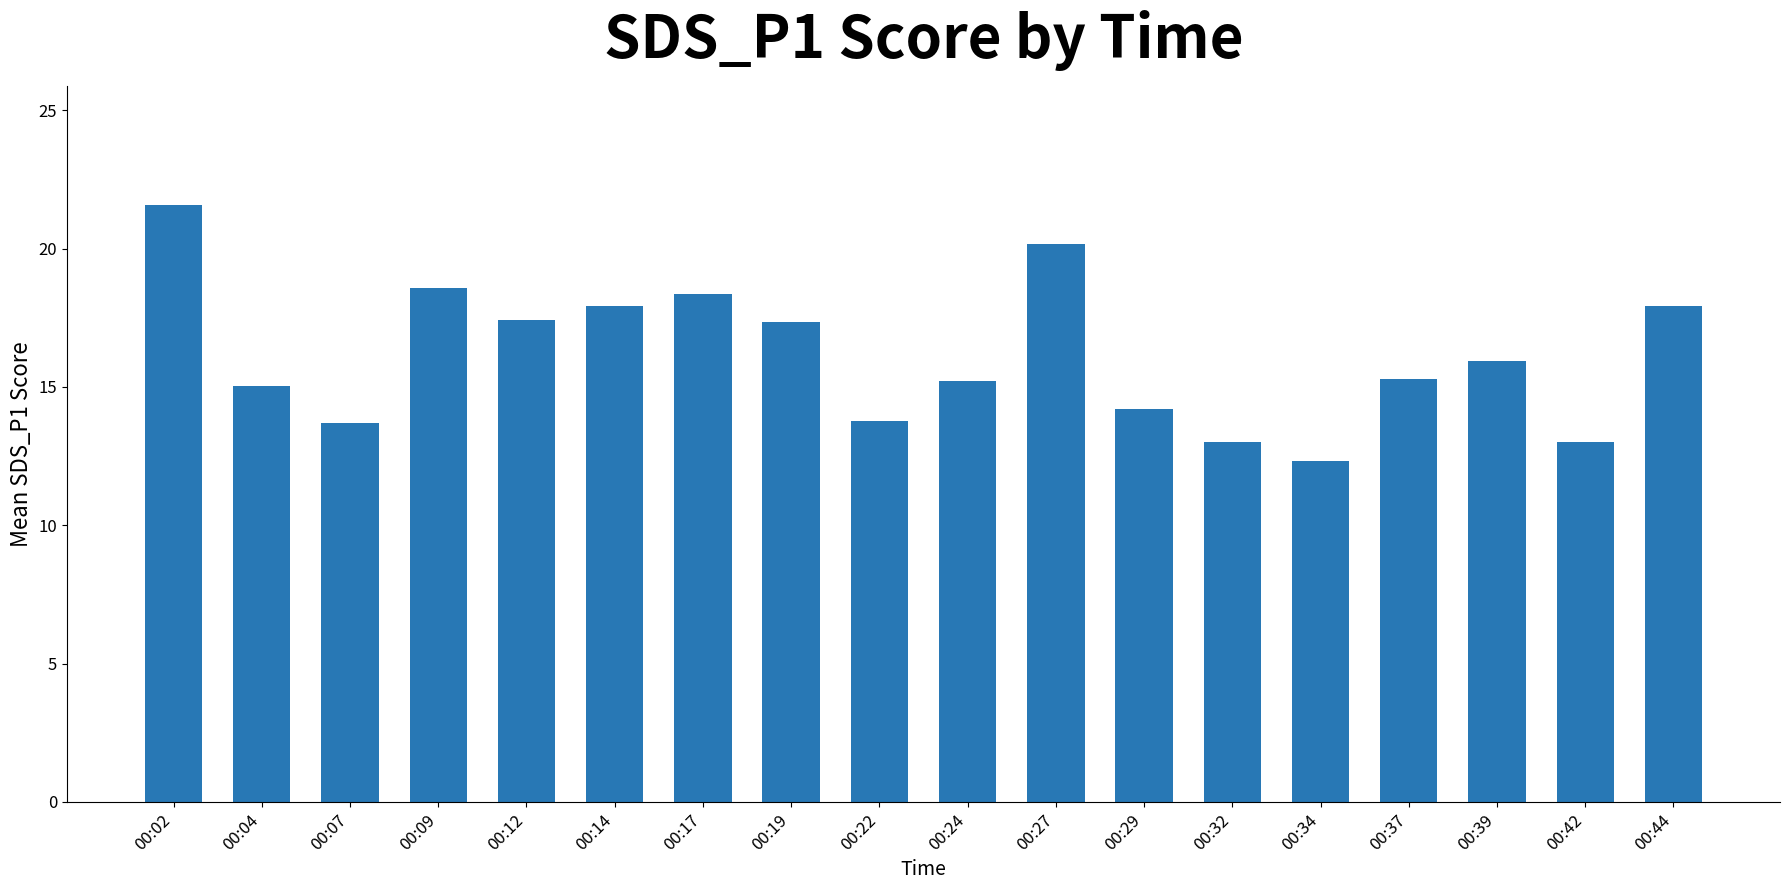

The chart shows a value of 17.9 at 00:44. True or false?

True